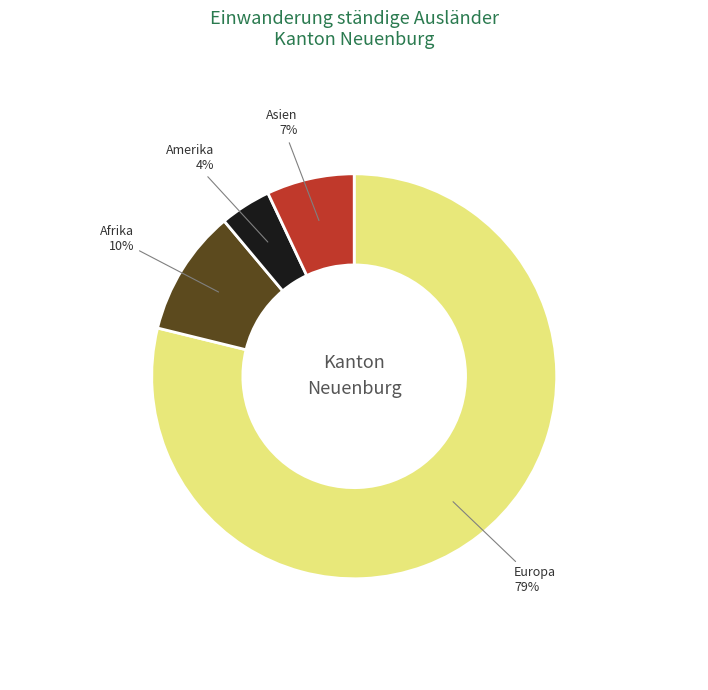

To the nearest percent, what is the average slice percentage?

25%